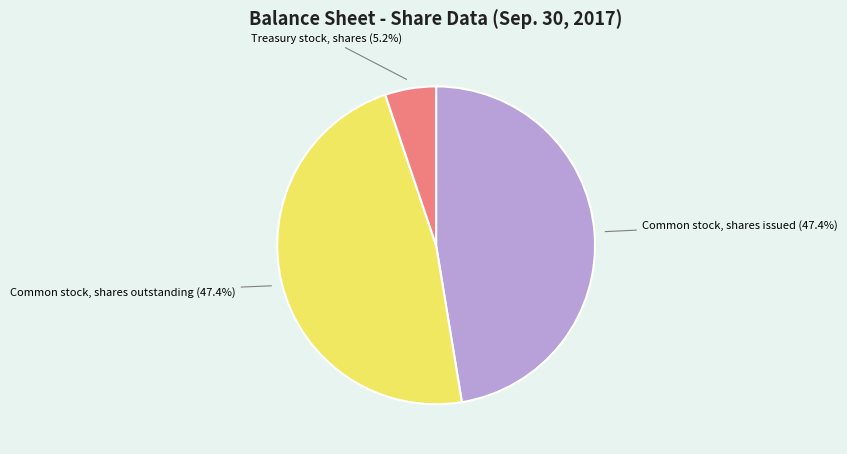

Is there a majority slice in this chart?

No